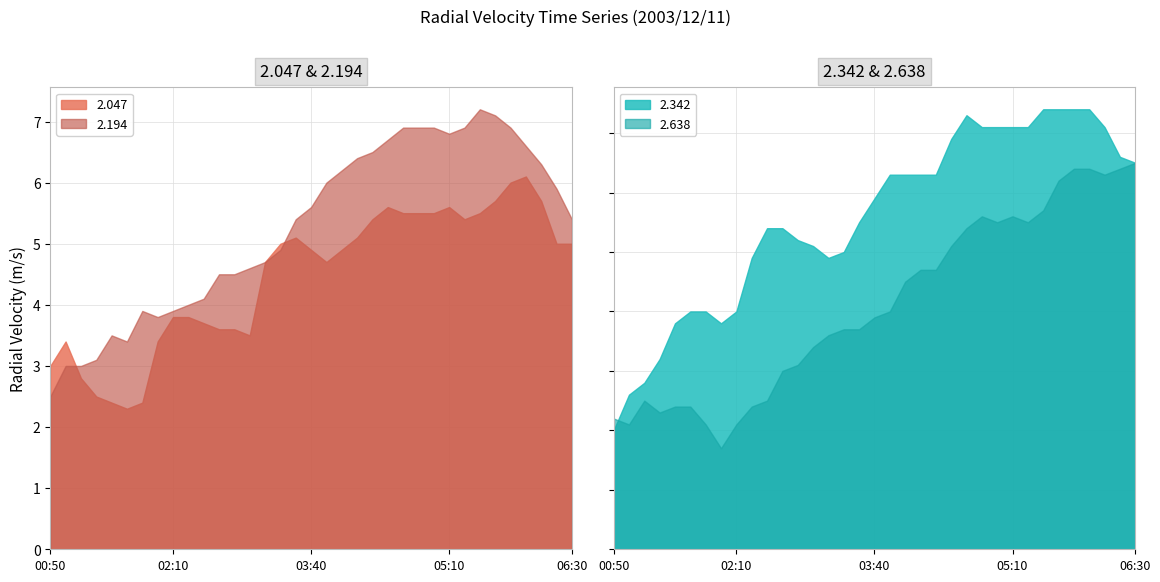

How many data points in 2.638 are less than 3?

11